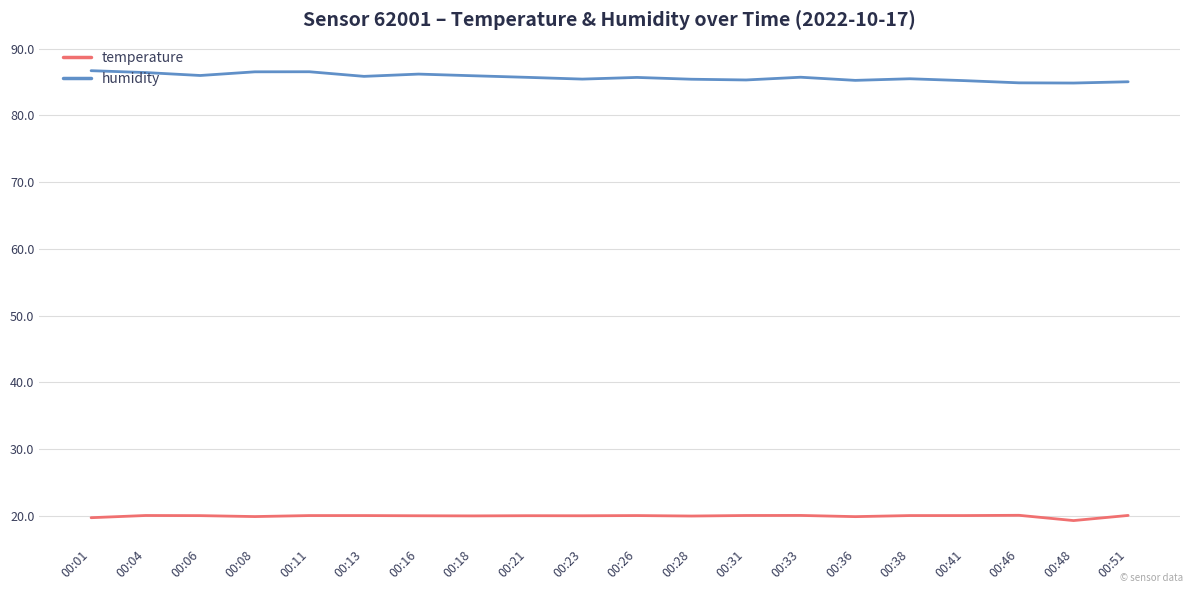

What are all the series names shown in the legend?

temperature, humidity